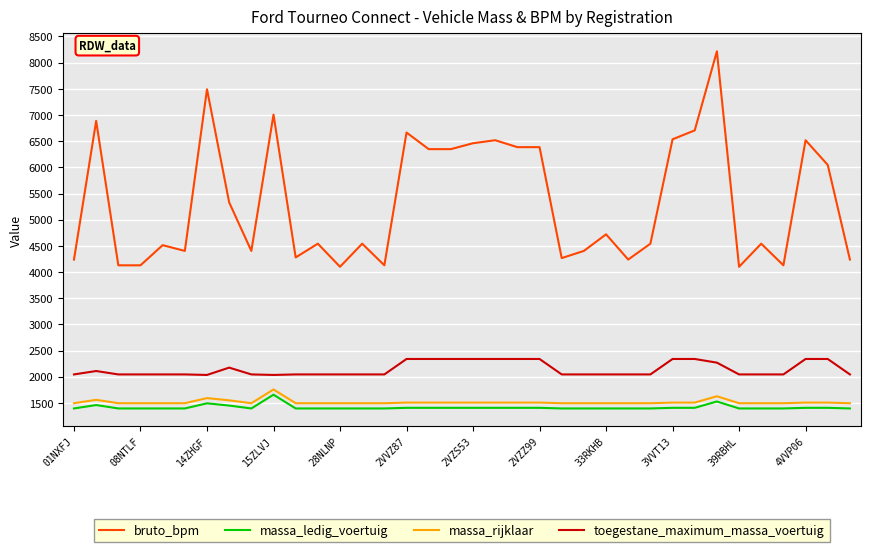

True or false: massa_rijklaar has more than 2 points higher than both neighbors.

True